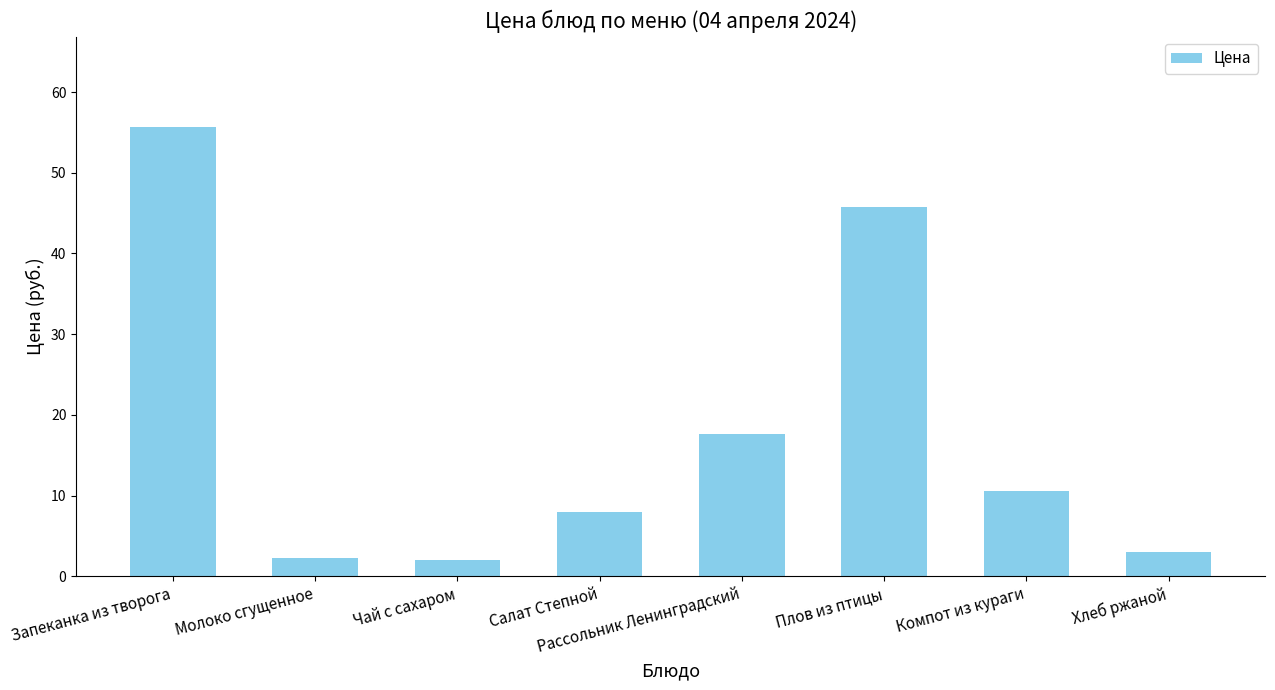

What is the minimum value shown in the chart?

2.1